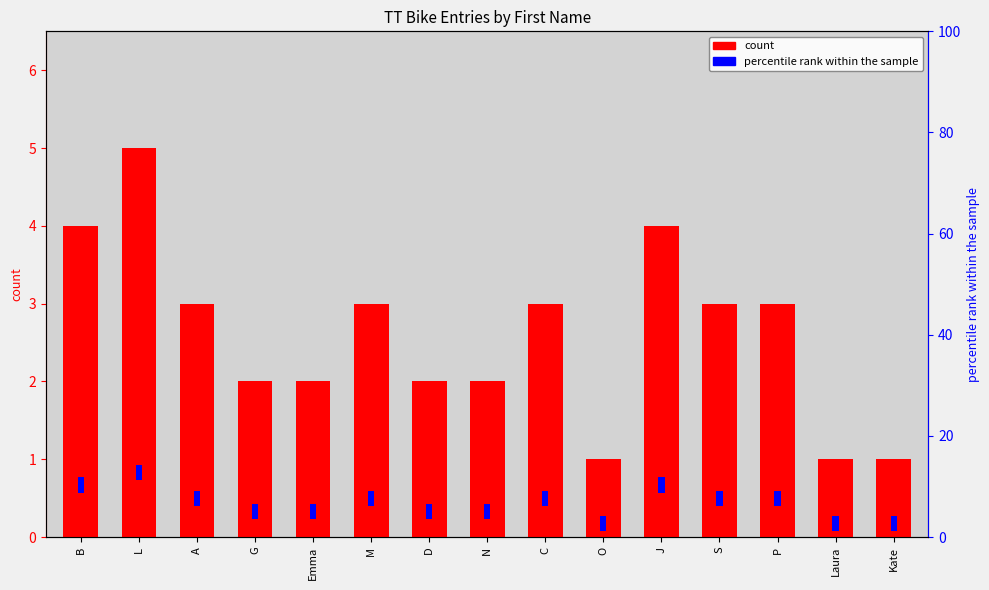

How many bars are there in total?

15